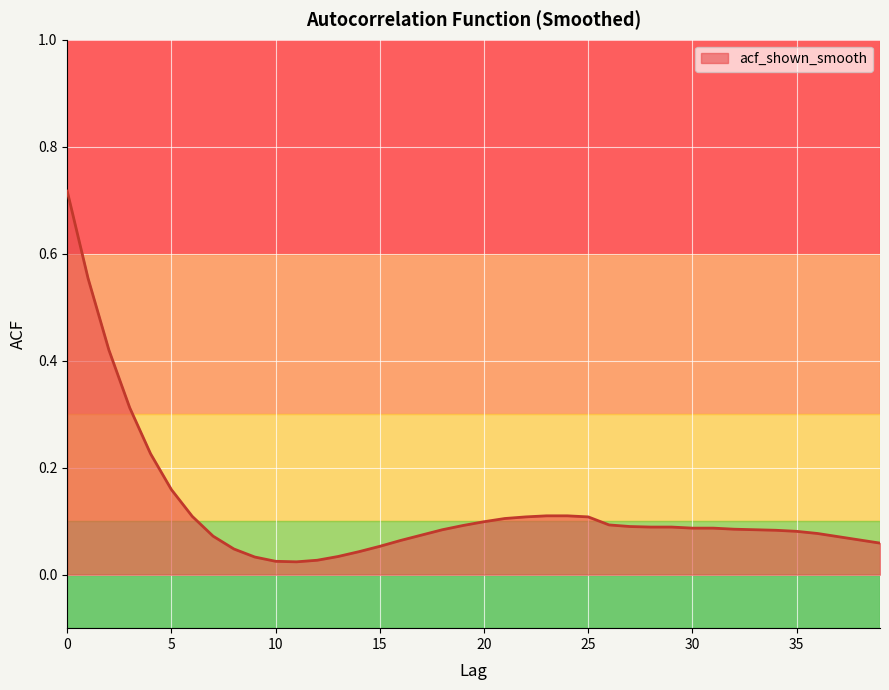

Reading left to right, what are all the values shown in this chart?

0.7	0.6	0.4	0.3	0.2	0.2	0.1	0.1	0.0	0.0	0.0	0.0	0.0	0.0	0.0	0.1	0.1	0.1	0.1	0.1	0.1	0.1	0.1	0.1	0.1	0.1	0.1	0.1	0.1	0.1	0.1	0.1	0.1	0.1	0.1	0.1	0.1	0.1	0.1	0.1